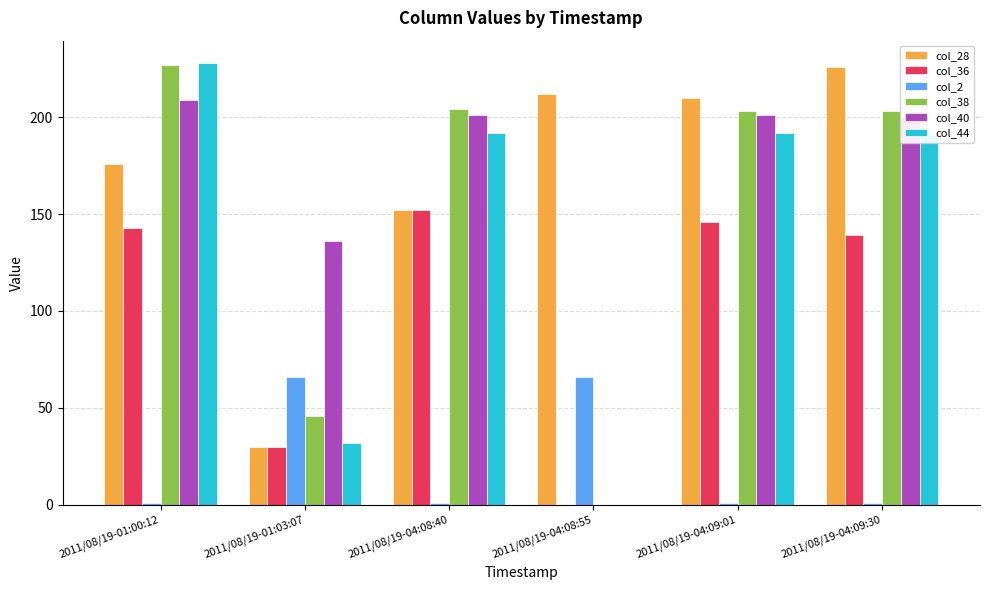

The col_38 series shows 203 at 2011/08/19-04:09:01. True or false?

True